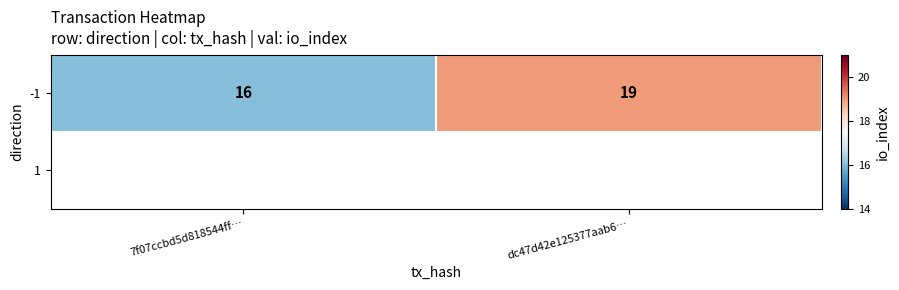

What is the average value?

18